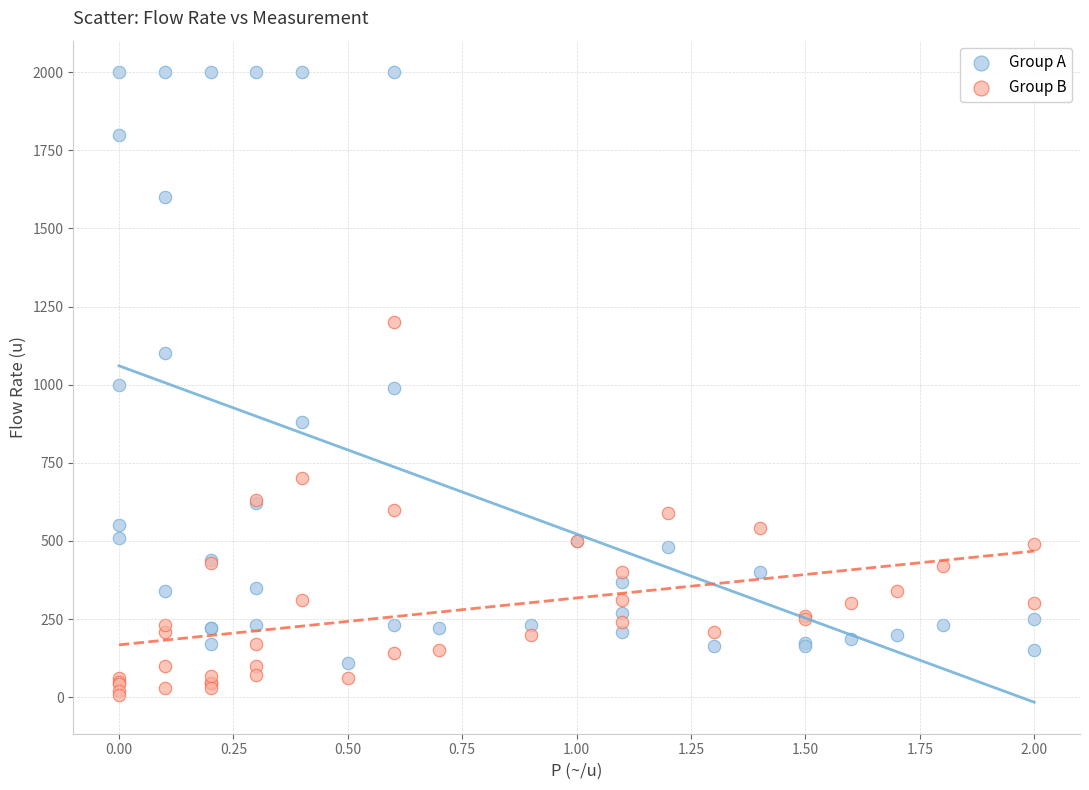

What are all the series names shown in the legend?

Group A, Group B